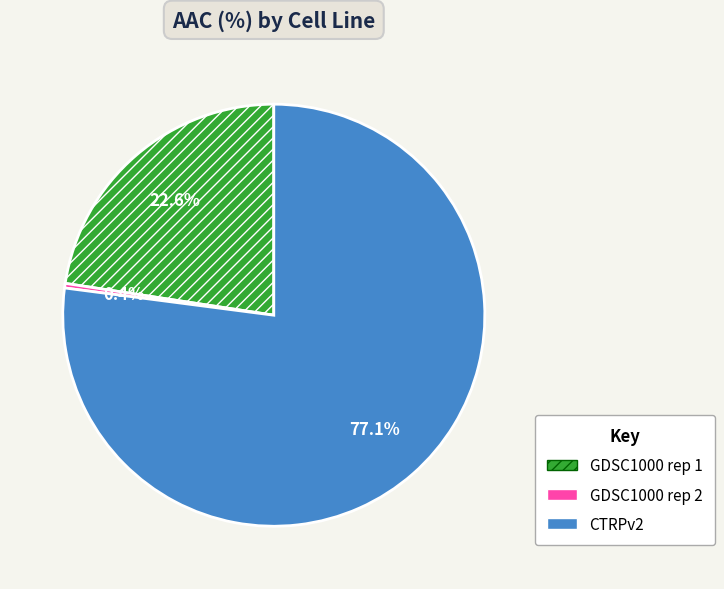

Combined, what portion of the pie is GDSC1000 rep 1 and CTRPv2?

99.6%